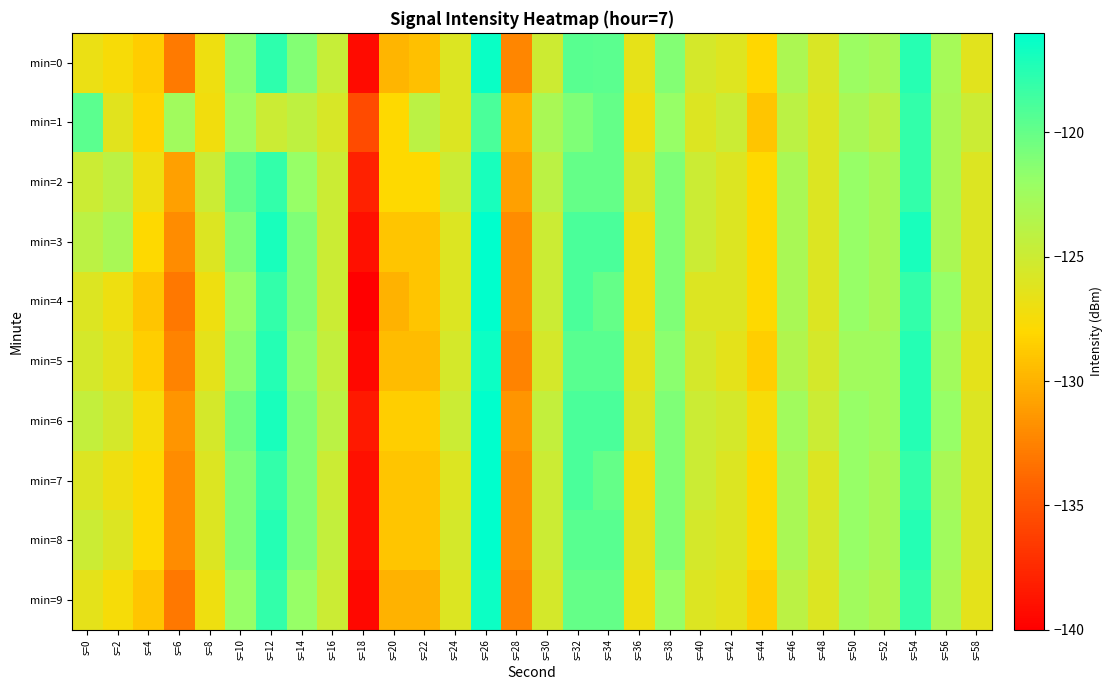

Reading left to right, list all the values displayed in this chart.

min=0: s=0=-126.9	s=2=-127.5	s=4=-128.6	s=6=-132.9	s=8=-127.0	s=10=-121.6	s=12=-117.8	s=14=-121.2	s=16=-124.7	s=18=-139.3	s=20=-129.8	s=22=-129.3	s=24=-126.0	s=26=-116.4	s=28=-132.2	s=30=-125.0	s=32=-119.5	s=34=-119.6	s=36=-126.6	s=38=-121.2	s=40=-125.5	s=42=-126.1	s=44=-128.0	s=46=-123.2	s=48=-125.8	s=50=-122.3	s=52=-122.9	s=54=-117.5	s=56=-122.8	s=58=-126.2
min=1: s=0=-119.6	s=2=-126.2	s=4=-128.2	s=6=-122.6	s=8=-127.2	s=10=-122.1	s=12=-125.0	s=14=-124.2	s=16=-125.7	s=18=-135.5	s=20=-128.0	s=22=-124.0	s=24=-126.0	s=26=-119.0	s=28=-130.0	s=30=-123.0	s=32=-121.0	s=34=-120.0	s=36=-127.0	s=38=-122.0	s=40=-126.0	s=42=-125.0	s=44=-129.0	s=46=-124.0	s=48=-126.0	s=50=-123.0	s=52=-124.0	s=54=-118.0	s=56=-123.0	s=58=-125.0
min=2: s=0=-125.0	s=2=-124.0	s=4=-127.0	s=6=-131.0	s=8=-125.0	s=10=-120.0	s=12=-118.0	s=14=-122.0	s=16=-125.0	s=18=-138.0	s=20=-128.0	s=22=-128.0	s=24=-125.0	s=26=-117.0	s=28=-131.0	s=30=-124.0	s=32=-120.0	s=34=-120.0	s=36=-126.0	s=38=-121.0	s=40=-125.0	s=42=-126.0	s=44=-128.0	s=46=-123.0	s=48=-126.0	s=50=-122.0	s=52=-123.0	s=54=-118.0	s=56=-123.0	s=58=-126.0
min=3: s=0=-124.0	s=2=-123.0	s=4=-128.0	s=6=-132.0	s=8=-126.0	s=10=-121.0	s=12=-117.0	s=14=-121.0	s=16=-125.0	s=18=-139.0	s=20=-129.0	s=22=-129.0	s=24=-126.0	s=26=-116.0	s=28=-132.0	s=30=-125.0	s=32=-119.0	s=34=-119.0	s=36=-127.0	s=38=-121.0	s=40=-125.0	s=42=-126.0	s=44=-128.0	s=46=-123.0	s=48=-126.0	s=50=-122.0	s=52=-123.0	s=54=-117.0	s=56=-123.0	s=58=-126.0
min=4: s=0=-126.0	s=2=-127.0	s=4=-129.0	s=6=-133.0	s=8=-127.0	s=10=-122.0	s=12=-118.0	s=14=-121.0	s=16=-125.0	s=18=-140.0	s=20=-130.0	s=22=-129.0	s=24=-126.0	s=26=-116.0	s=28=-132.0	s=30=-125.0	s=32=-119.0	s=34=-120.0	s=36=-127.0	s=38=-121.0	s=40=-126.0	s=42=-126.0	s=44=-128.0	s=46=-123.0	s=48=-126.0	s=50=-122.0	s=52=-123.0	s=54=-118.0	s=56=-122.0	s=58=-126.0
min=5: s=0=-125.5	s=2=-126.5	s=4=-128.5	s=6=-132.5	s=8=-126.5	s=10=-121.5	s=12=-117.5	s=14=-121.5	s=16=-124.5	s=18=-139.5	s=20=-129.5	s=22=-129.5	s=24=-125.5	s=26=-116.5	s=28=-132.5	s=30=-125.5	s=32=-119.5	s=34=-119.5	s=36=-126.5	s=38=-121.5	s=40=-125.5	s=42=-126.5	s=44=-128.5	s=46=-123.5	s=48=-125.5	s=50=-122.5	s=52=-122.5	s=54=-117.5	s=56=-122.5	s=58=-126.5
min=6: s=0=-124.5	s=2=-125.5	s=4=-127.5	s=6=-131.5	s=8=-125.5	s=10=-120.5	s=12=-117.0	s=14=-121.0	s=16=-124.0	s=18=-138.5	s=20=-128.5	s=22=-128.5	s=24=-125.0	s=26=-116.0	s=28=-131.5	s=30=-124.5	s=32=-119.0	s=34=-119.0	s=36=-126.0	s=38=-121.0	s=40=-125.0	s=42=-125.5	s=44=-127.5	s=46=-122.5	s=48=-125.0	s=50=-122.0	s=52=-122.5	s=54=-117.5	s=56=-122.0	s=58=-126.0
min=7: s=0=-126.0	s=2=-127.0	s=4=-128.0	s=6=-132.0	s=8=-126.0	s=10=-121.0	s=12=-118.0	s=14=-121.0	s=16=-125.0	s=18=-139.0	s=20=-129.0	s=22=-129.0	s=24=-126.0	s=26=-116.0	s=28=-132.0	s=30=-125.0	s=32=-119.0	s=34=-120.0	s=36=-127.0	s=38=-121.0	s=40=-125.0	s=42=-126.0	s=44=-128.0	s=46=-123.0	s=48=-126.0	s=50=-122.0	s=52=-123.0	s=54=-118.0	s=56=-123.0	s=58=-126.0
min=8: s=0=-125.0	s=2=-126.0	s=4=-128.0	s=6=-132.0	s=8=-126.0	s=10=-121.0	s=12=-117.5	s=14=-121.0	s=16=-124.5	s=18=-139.0	s=20=-129.0	s=22=-129.0	s=24=-125.5	s=26=-116.0	s=28=-132.0	s=30=-125.0	s=32=-119.5	s=34=-119.5	s=36=-126.5	s=38=-121.0	s=40=-125.5	s=42=-126.0	s=44=-128.0	s=46=-123.0	s=48=-125.5	s=50=-122.0	s=52=-123.0	s=54=-117.5	s=56=-122.5	s=58=-126.0
min=9: s=0=-126.5	s=2=-127.5	s=4=-129.0	s=6=-133.0	s=8=-127.0	s=10=-122.0	s=12=-118.0	s=14=-122.0	s=16=-125.0	s=18=-139.5	s=20=-130.0	s=22=-130.0	s=24=-126.0	s=26=-116.5	s=28=-132.5	s=30=-125.5	s=32=-120.0	s=34=-120.0	s=36=-127.0	s=38=-122.0	s=40=-126.0	s=42=-126.5	s=44=-128.5	s=46=-124.0	s=48=-126.0	s=50=-122.5	s=52=-123.5	s=54=-118.0	s=56=-123.0	s=58=-126.5